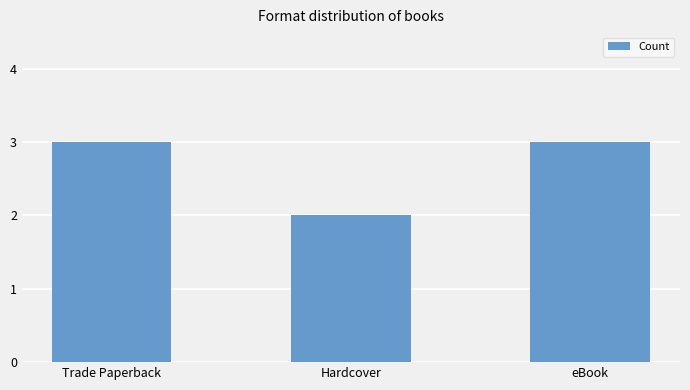

What is the value of the 3rd bar from the left?

3